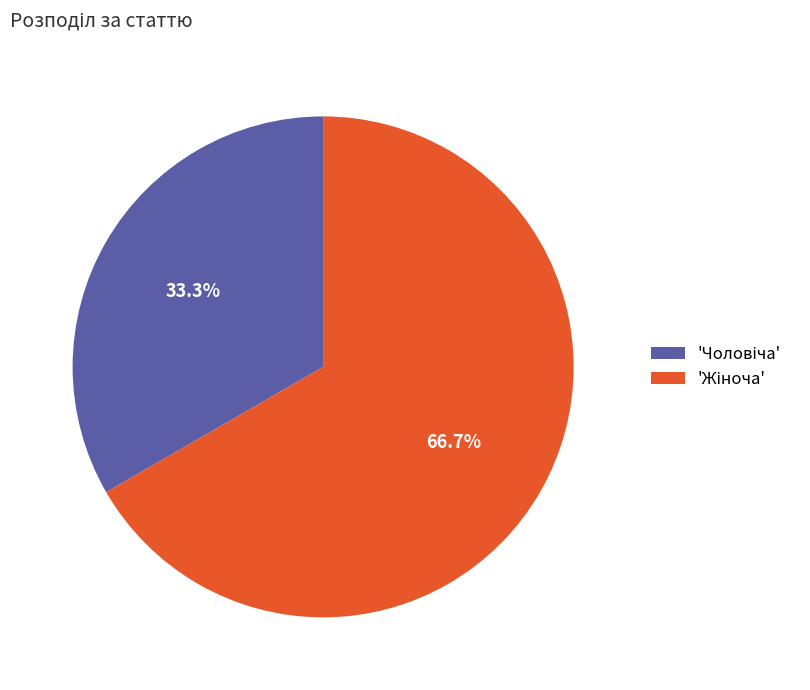

Does any single category account for the majority?

Yes